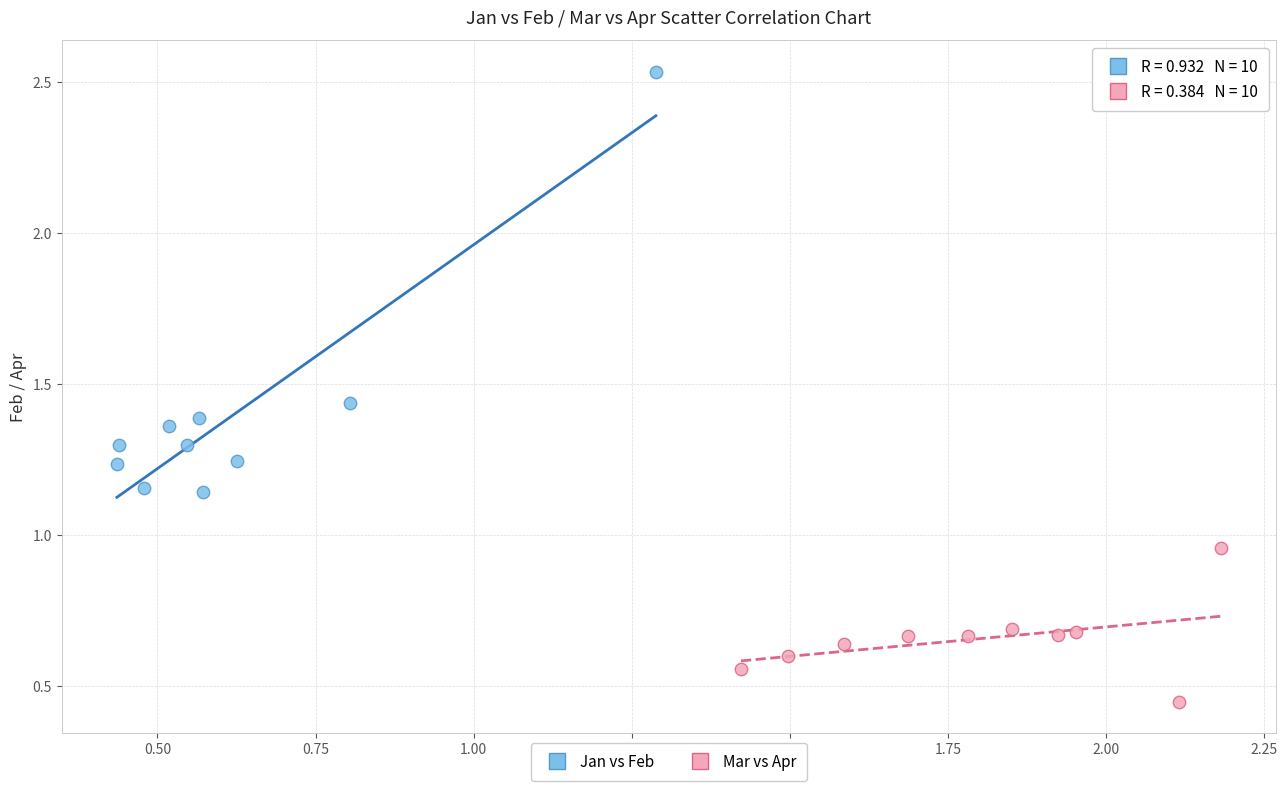

Which series has the largest Y range (max minus min)?

Jan vs Feb